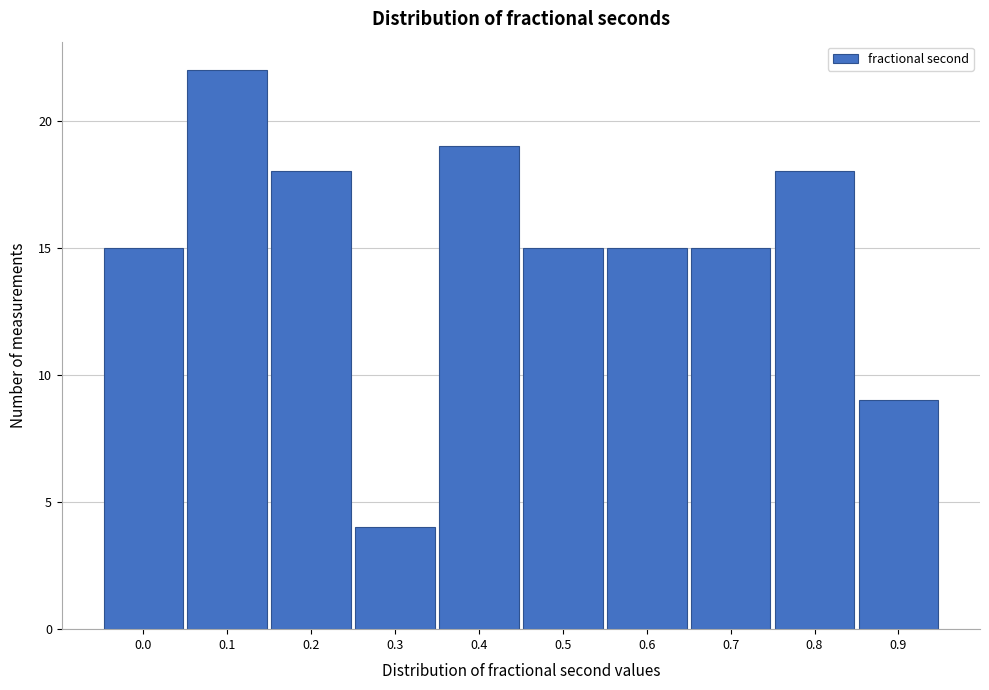

Reading right to left, extract all data points from this chart.

0.9=9	0.8=18	0.7=15	0.6=15	0.5=15	0.4=19	0.3=4	0.2=18	0.1=22	0.0=15